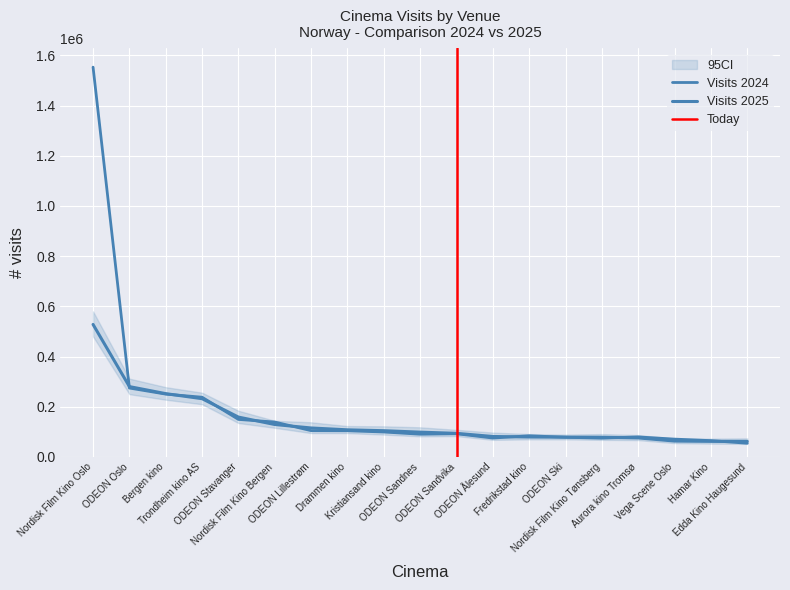

True or false: Visits 2024 has more than 1 points higher than both neighbors.

True